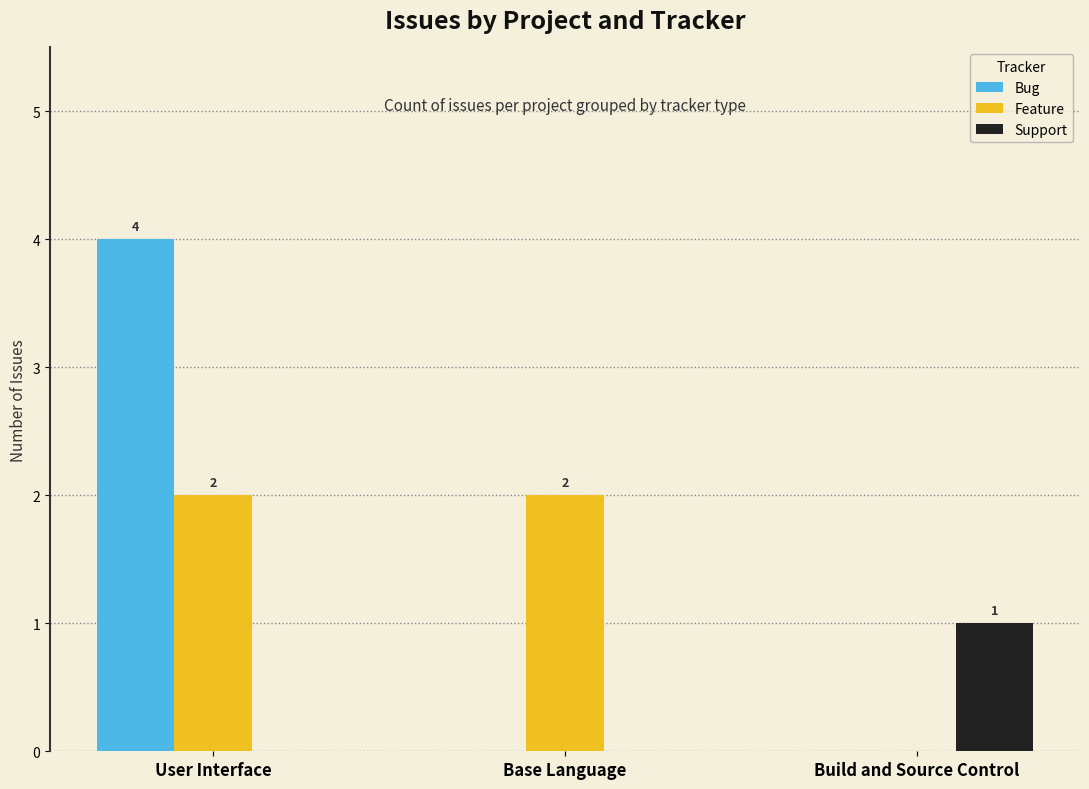

What is the spread (max minus min) of values at User Interface?

4